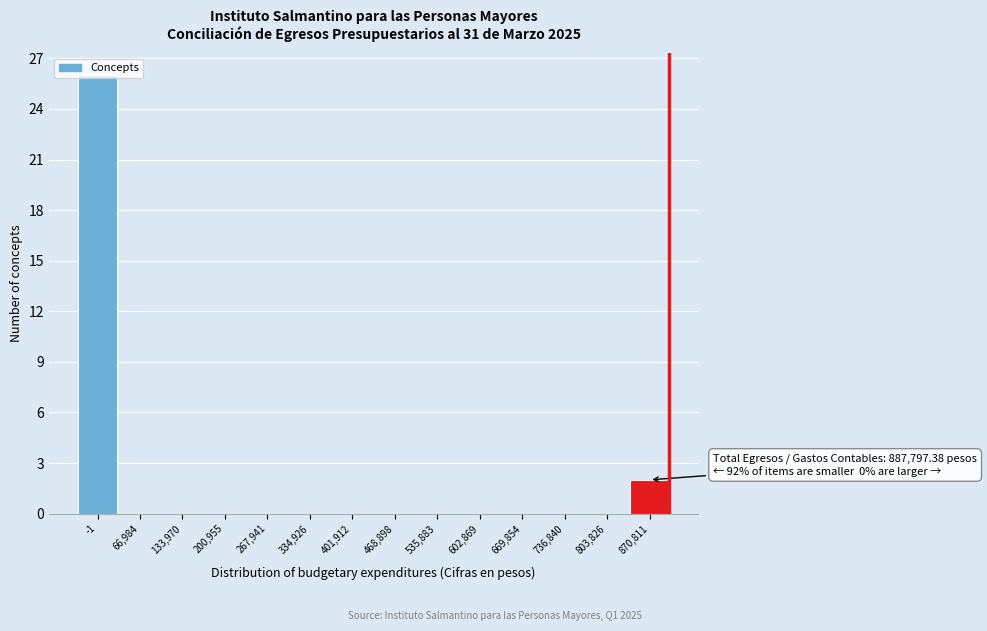

At which label is the value closest to 13?

870,811